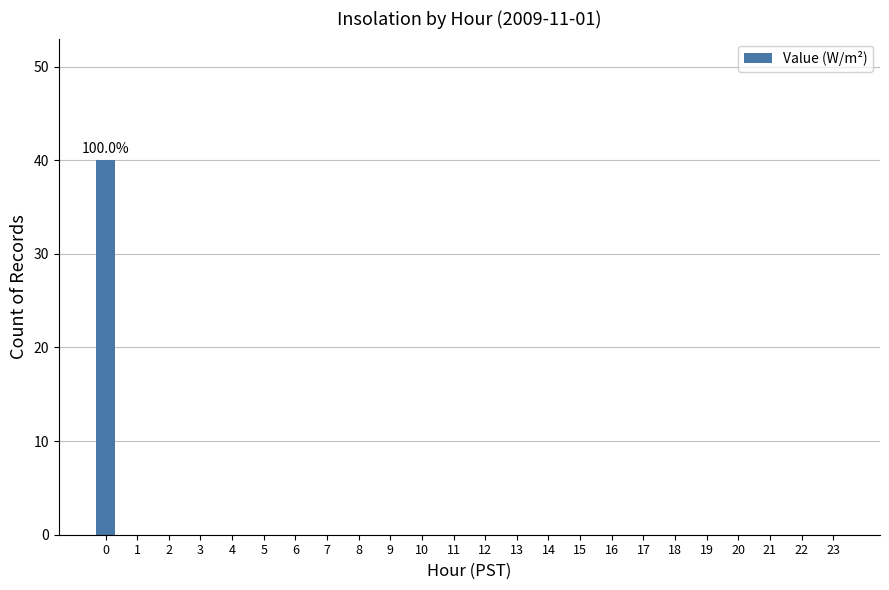

Reading left to right, extract all data points from this chart.

40	0	0	0	0	0	0	0	0	0	0	0	0	0	0	0	0	0	0	0	0	0	0	0